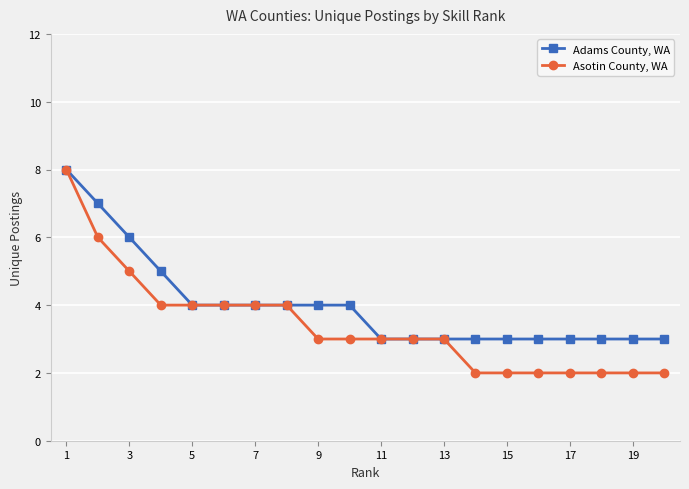

What is the greatest value displayed?

8